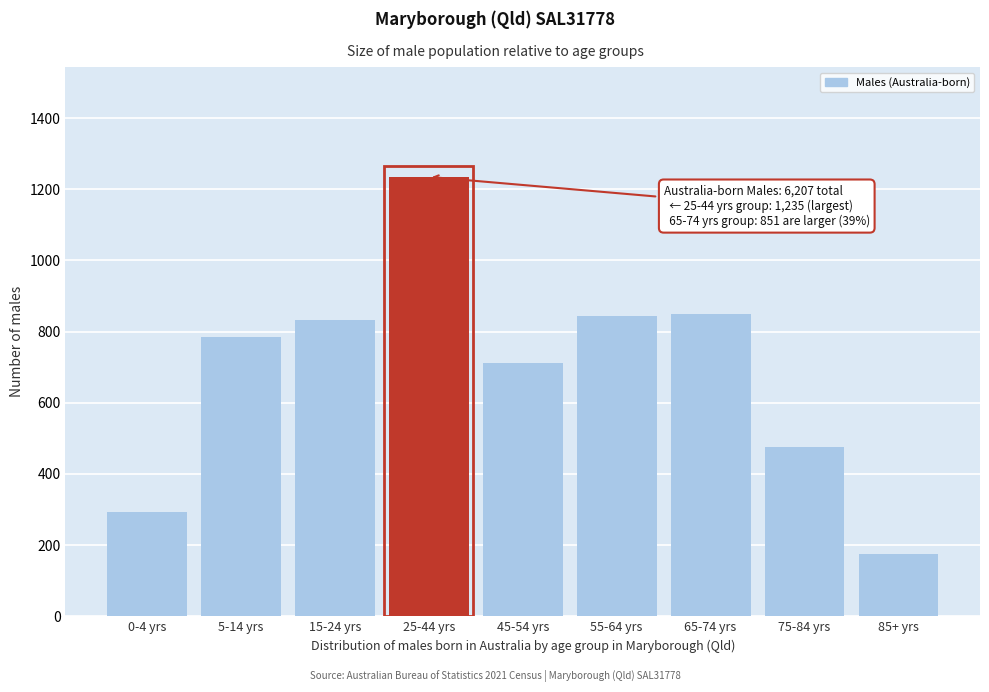

What is the change in value from 0-4 yrs to 65-74 yrs?

+558